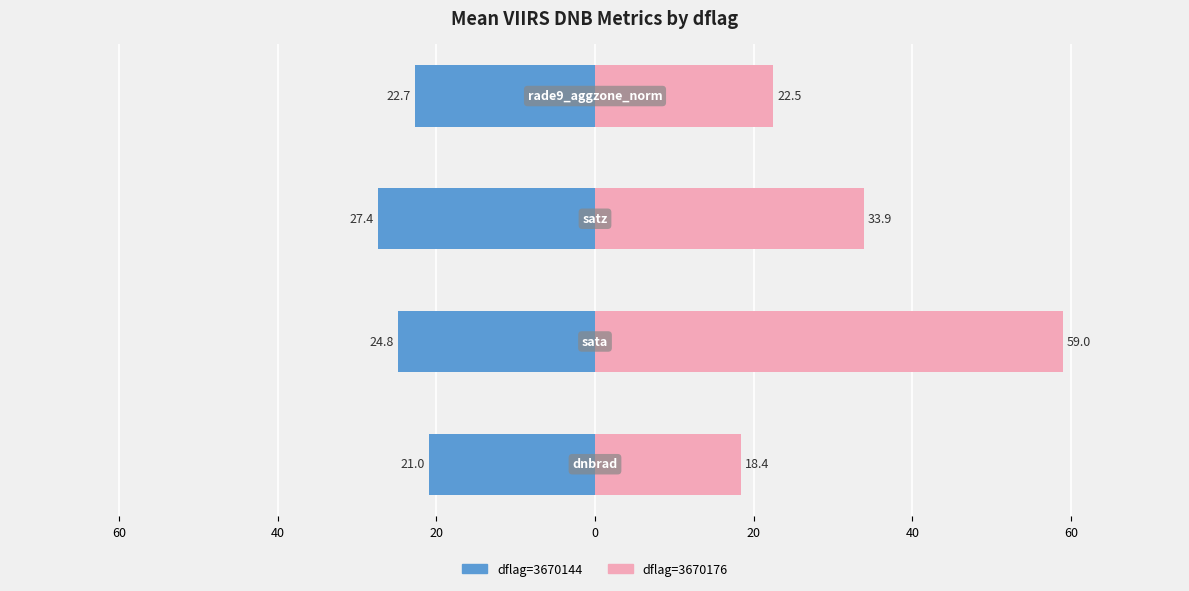

What is the difference between the dflag=3670176 values at 40 and 20?

11.4